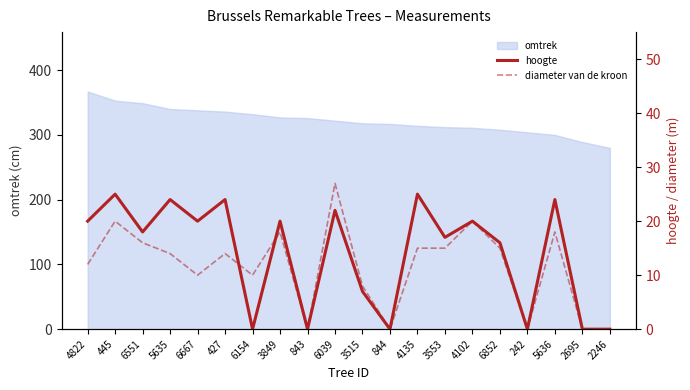

What is the sum of the diameter van de kroon values at 844 and 3515?

8